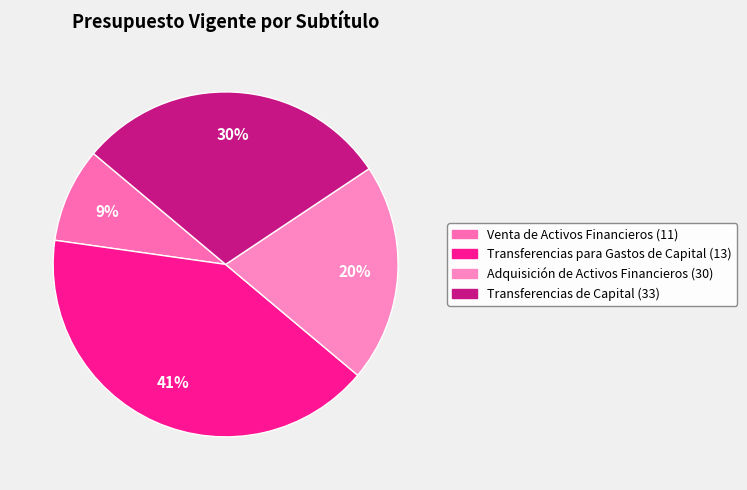

Do Venta de Activos Financieros (11) and Adquisición de Activos Financieros (30) together represent more than half of the pie?

No